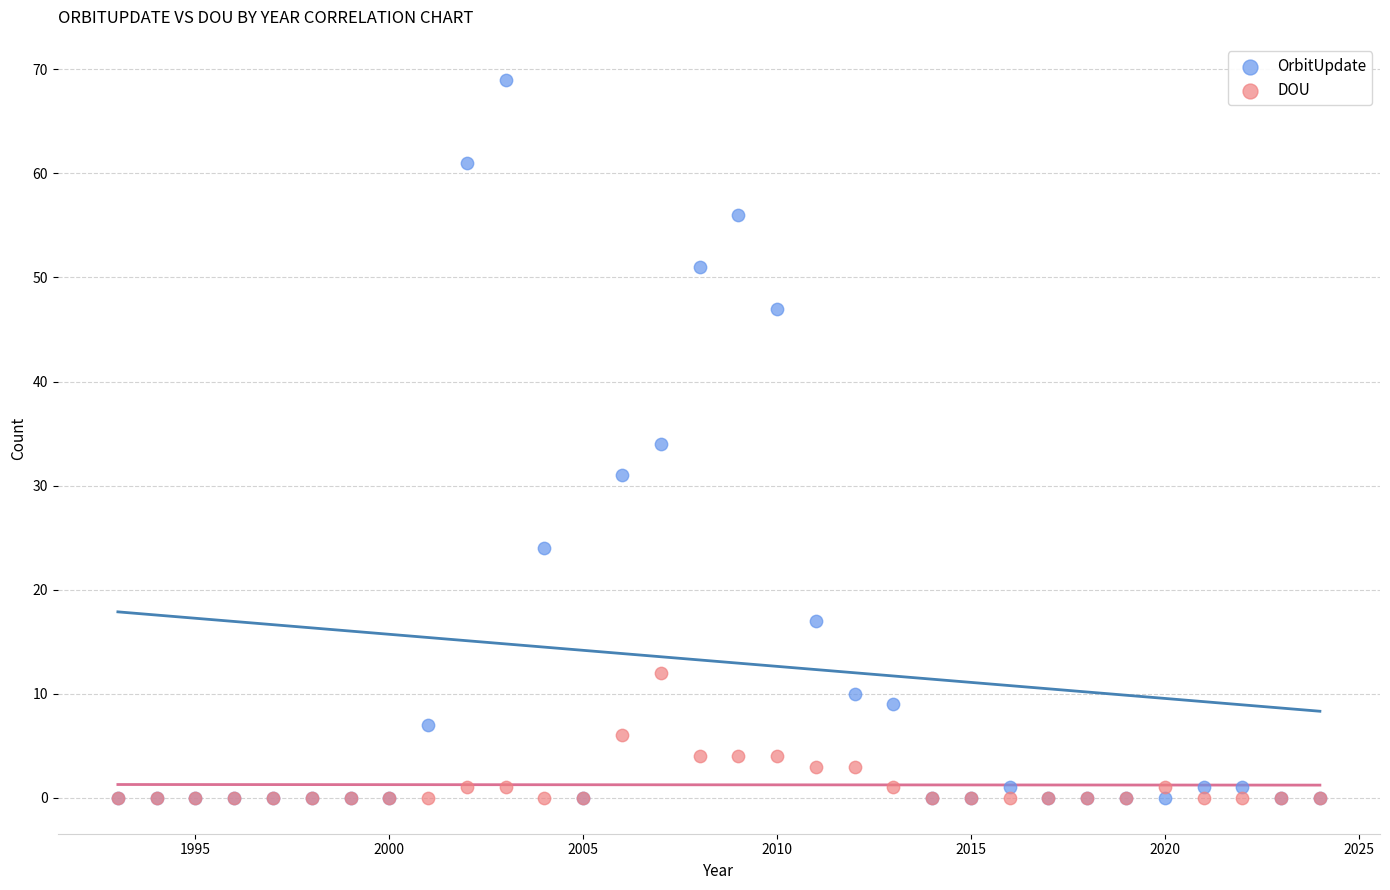

What are all the series names shown in the legend?

OrbitUpdate, DOU